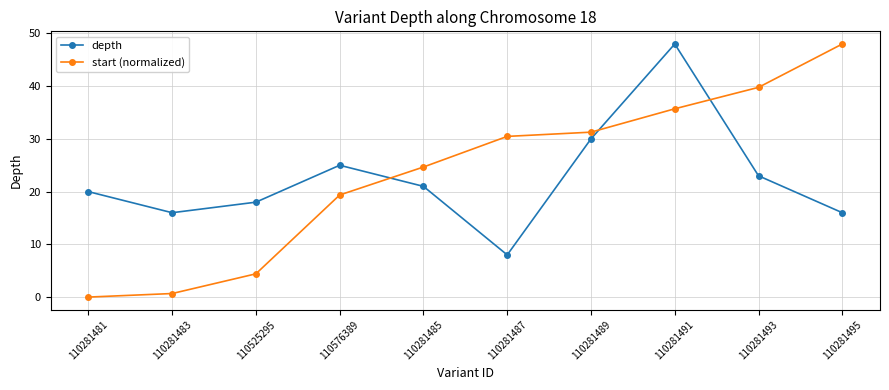

Reading left to right, extract all data points from this chart.

depth: 20.0	16.0	18.0	25.0	21.0	8.0	30.0	48.0	23.0	16.0
start (normalized): 0.0	0.7	4.4	19.4	24.7	30.5	31.3	35.7	39.8	48.0